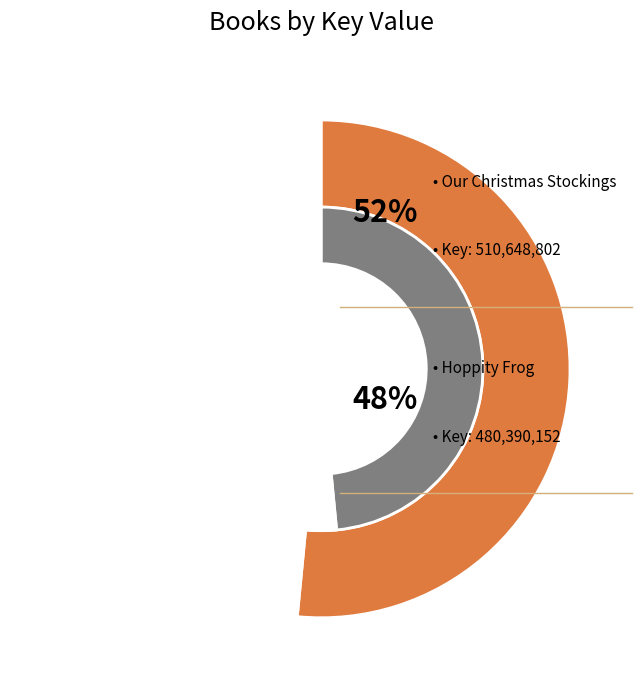

What percentage is the Our Christmas Stockings slice, to the nearest percent?

52%